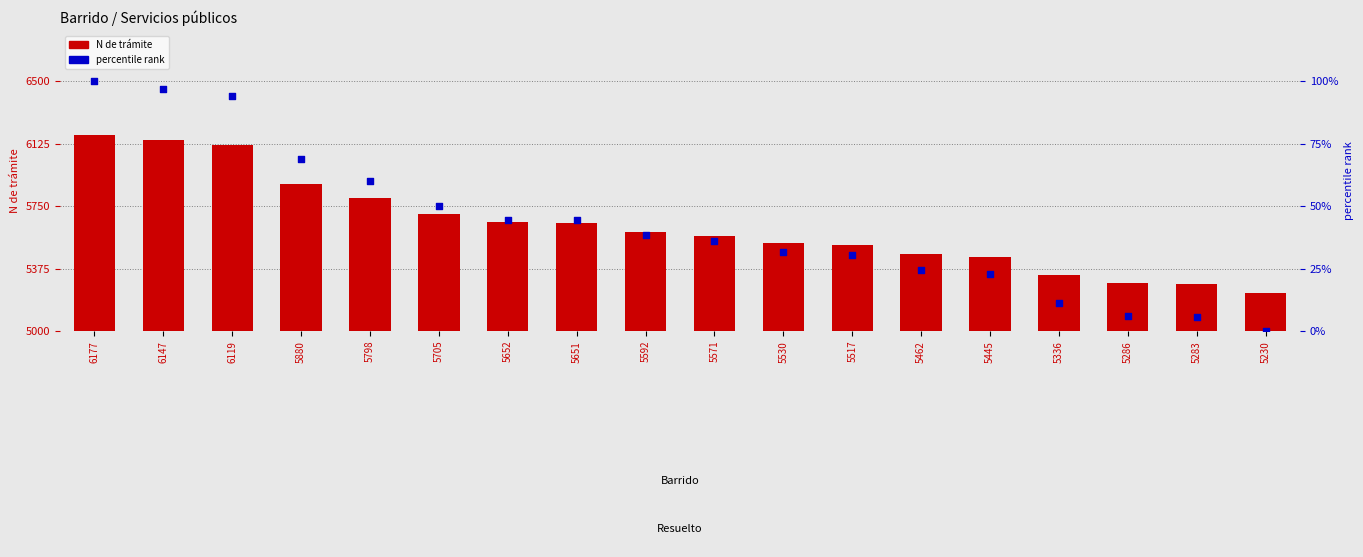

What is the total value across all series at 5283?

5288.6